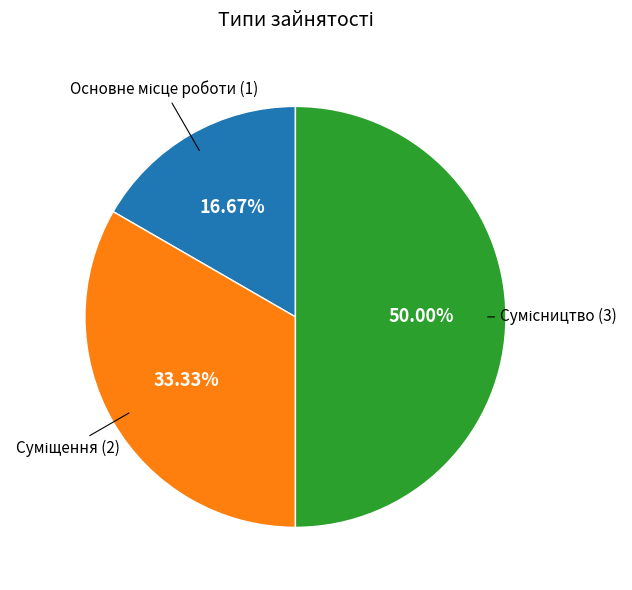

How many segments does this pie chart have?

3